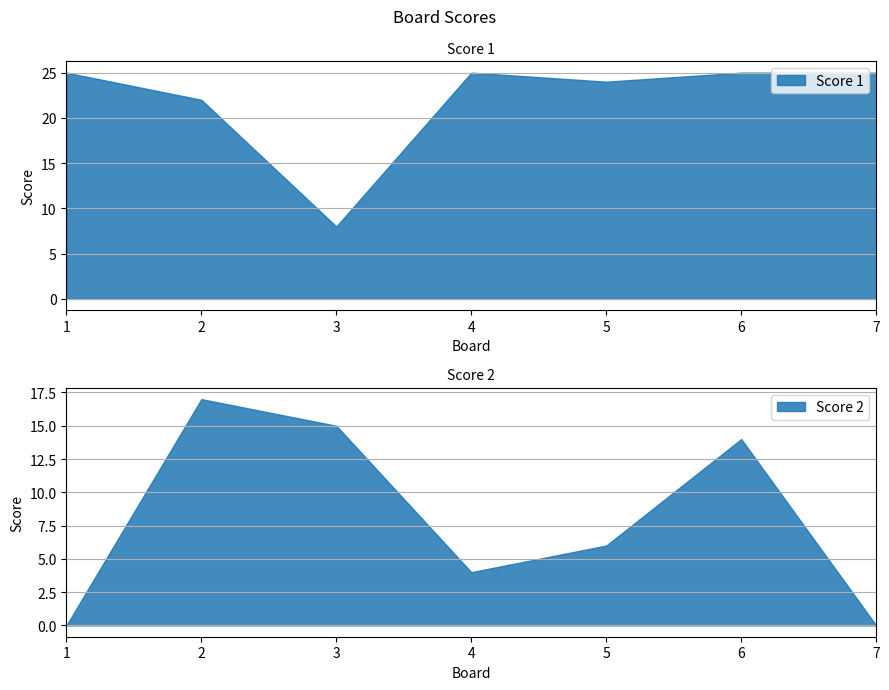

What is the spread (max minus min) of values at 2?

5